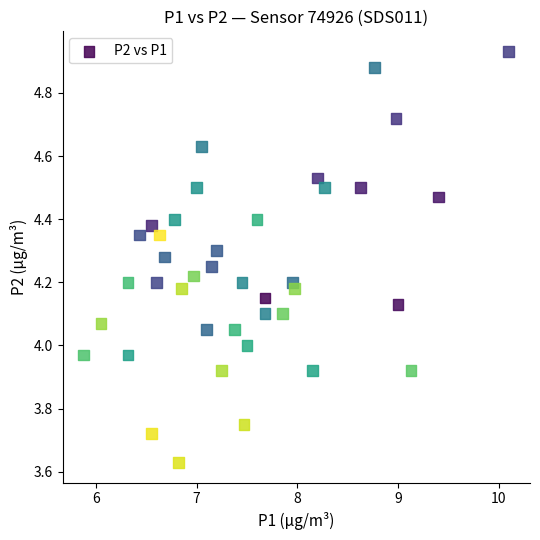

What is the range of Y values (max minus min)?

1.3